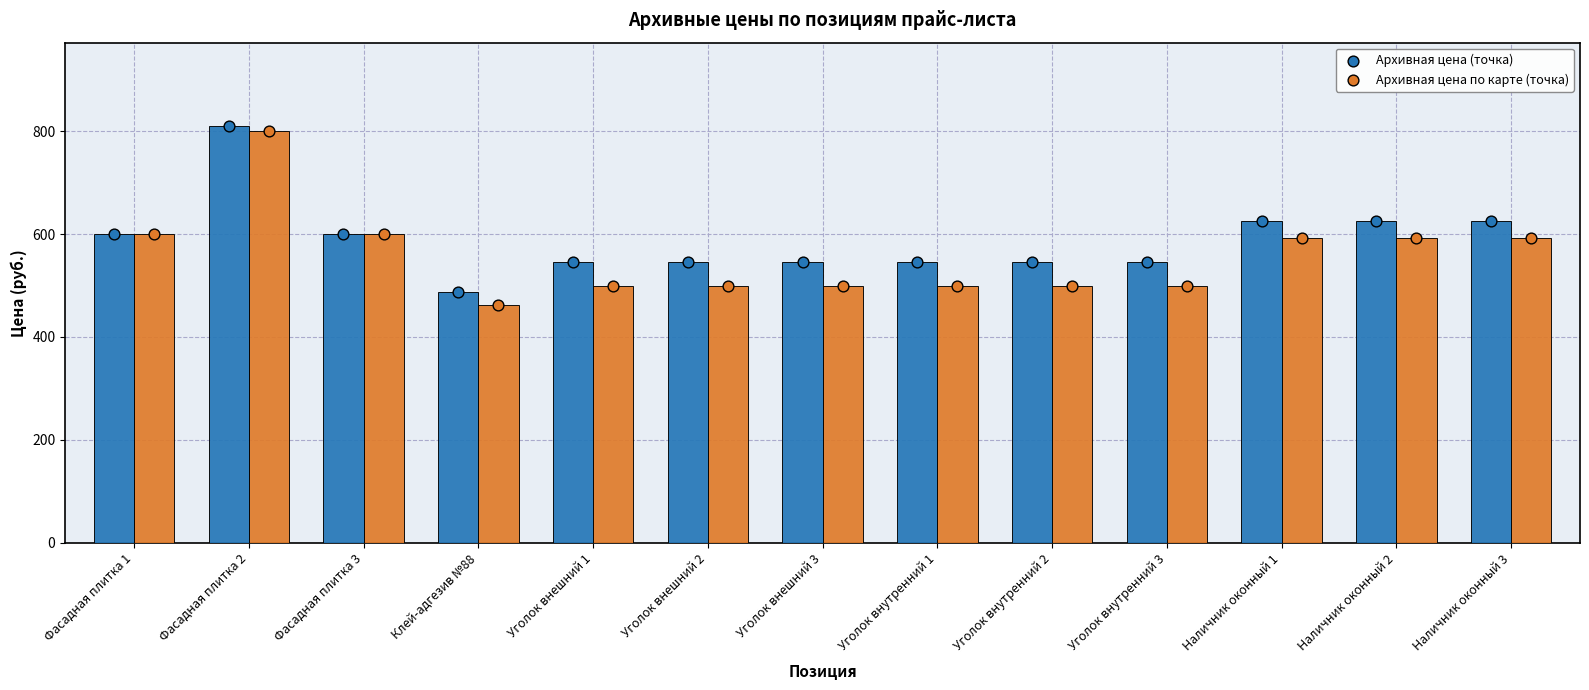

Which series reaches the maximum Y coordinate?

Архивная цена